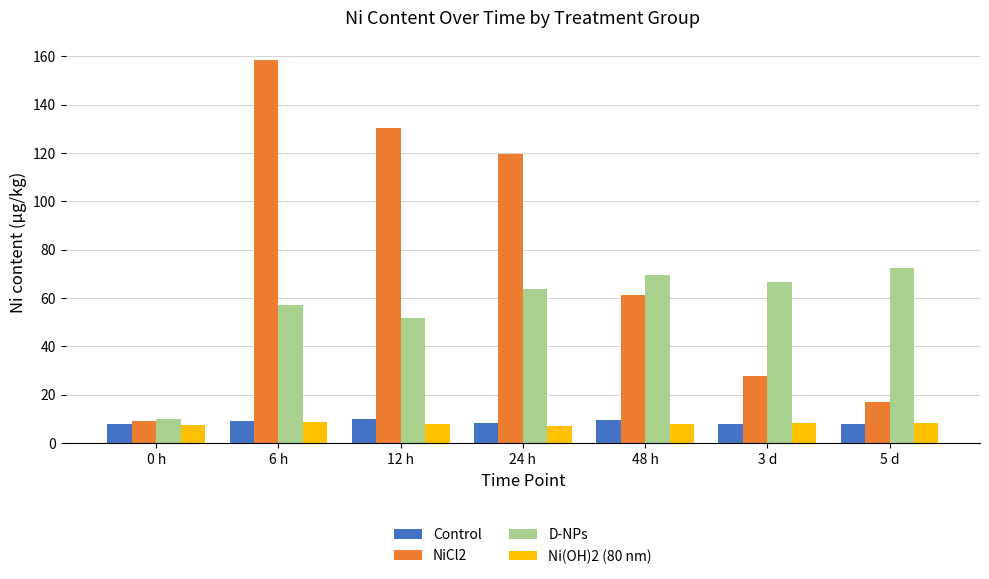

Which series has the widest spread of values?

NiCl2